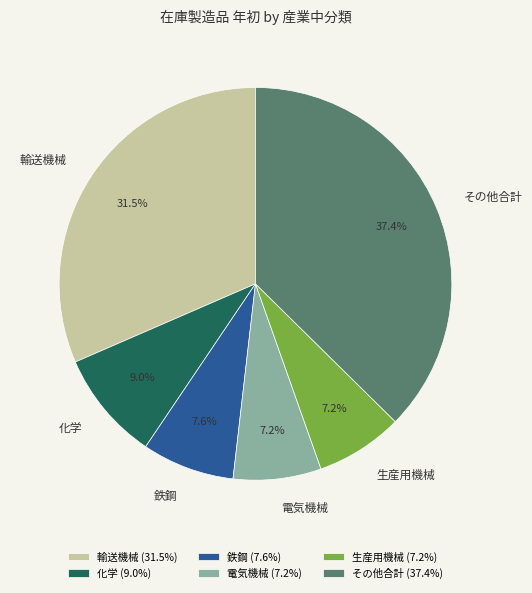

Combined, do 輸送機械 and 鉄鋼 account for over 50%?

No